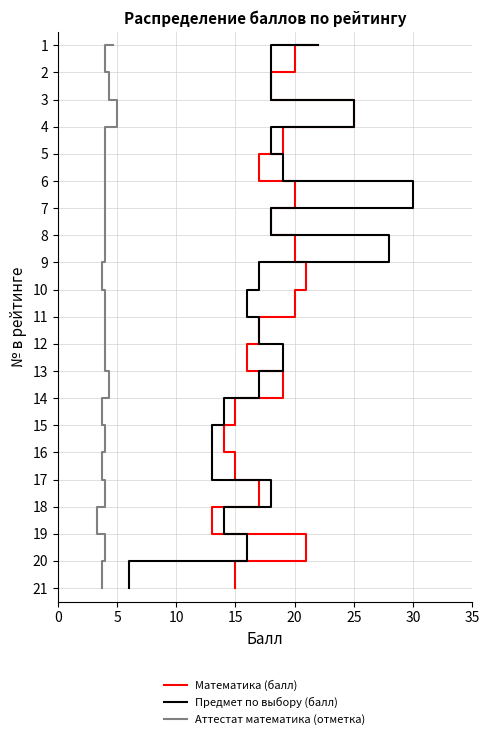

How many lines are shown in the chart?

3